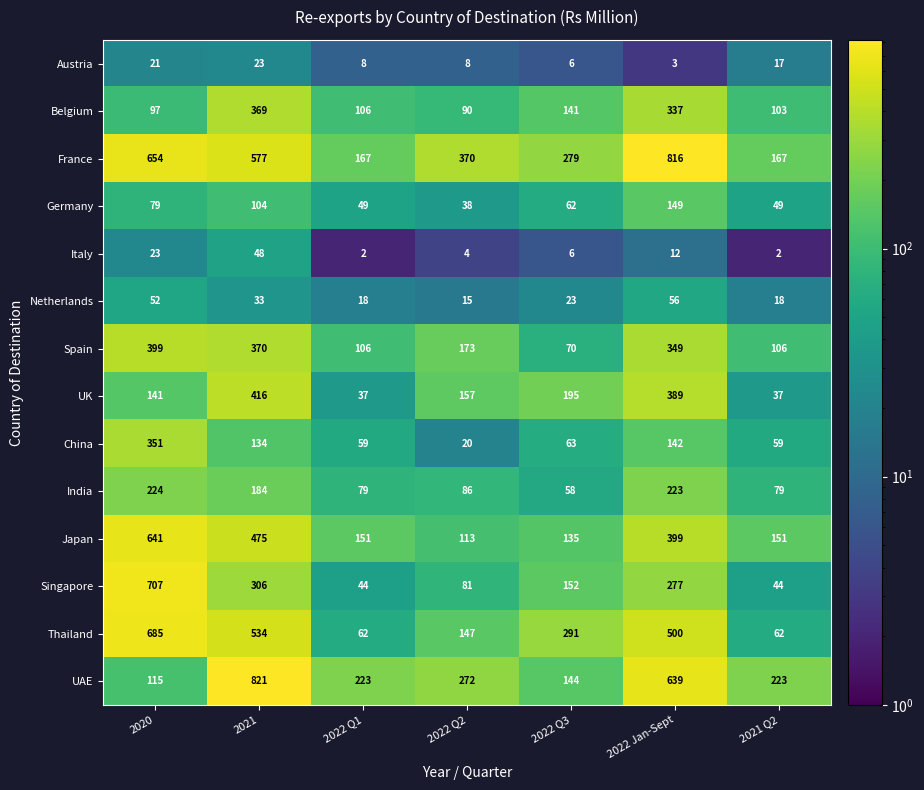

What is the sum of the Thailand values at 2022 Q3 and 2022 Q2?

438